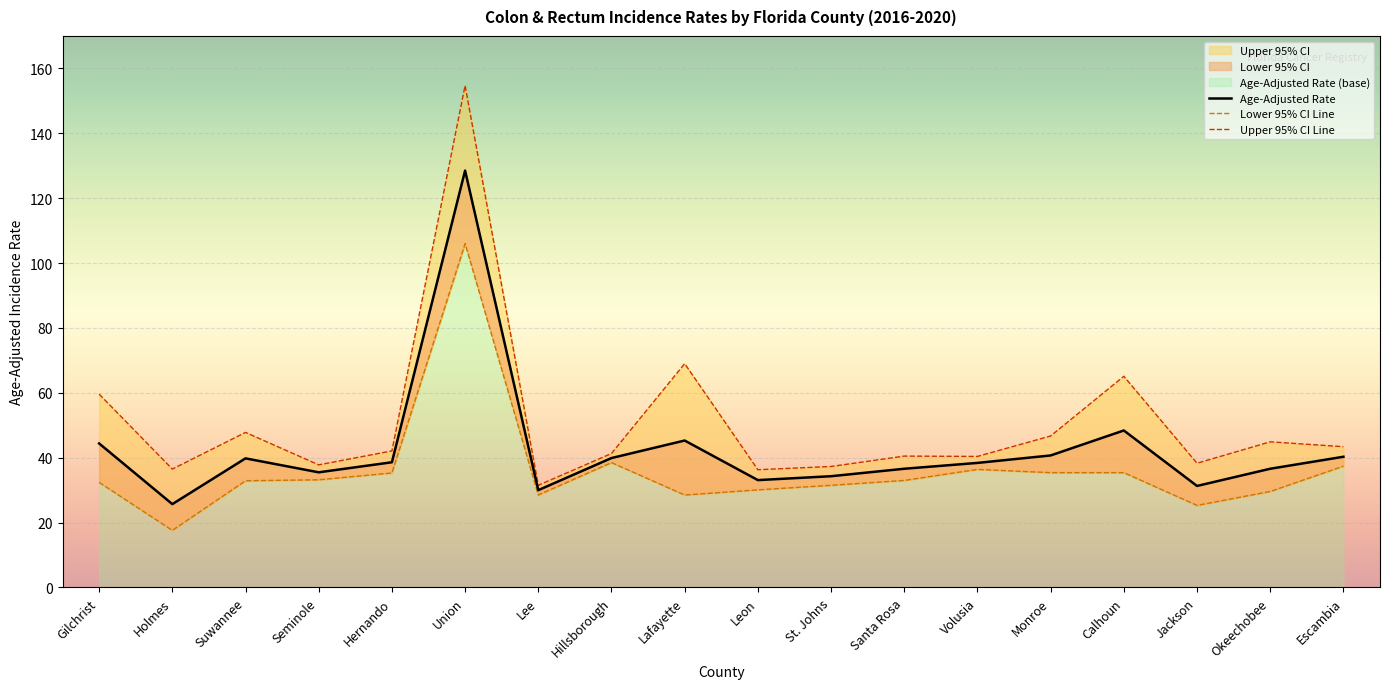

Which label corresponds to the smallest value in the chart?

Holmes